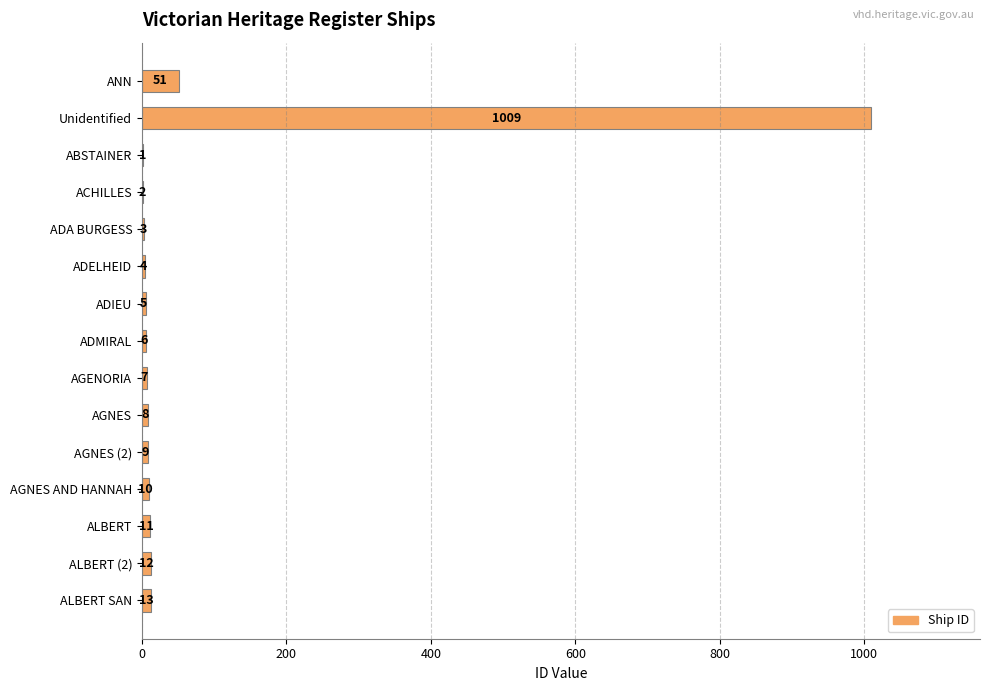

Between Unidentified and ADIEU, which is larger?

Unidentified